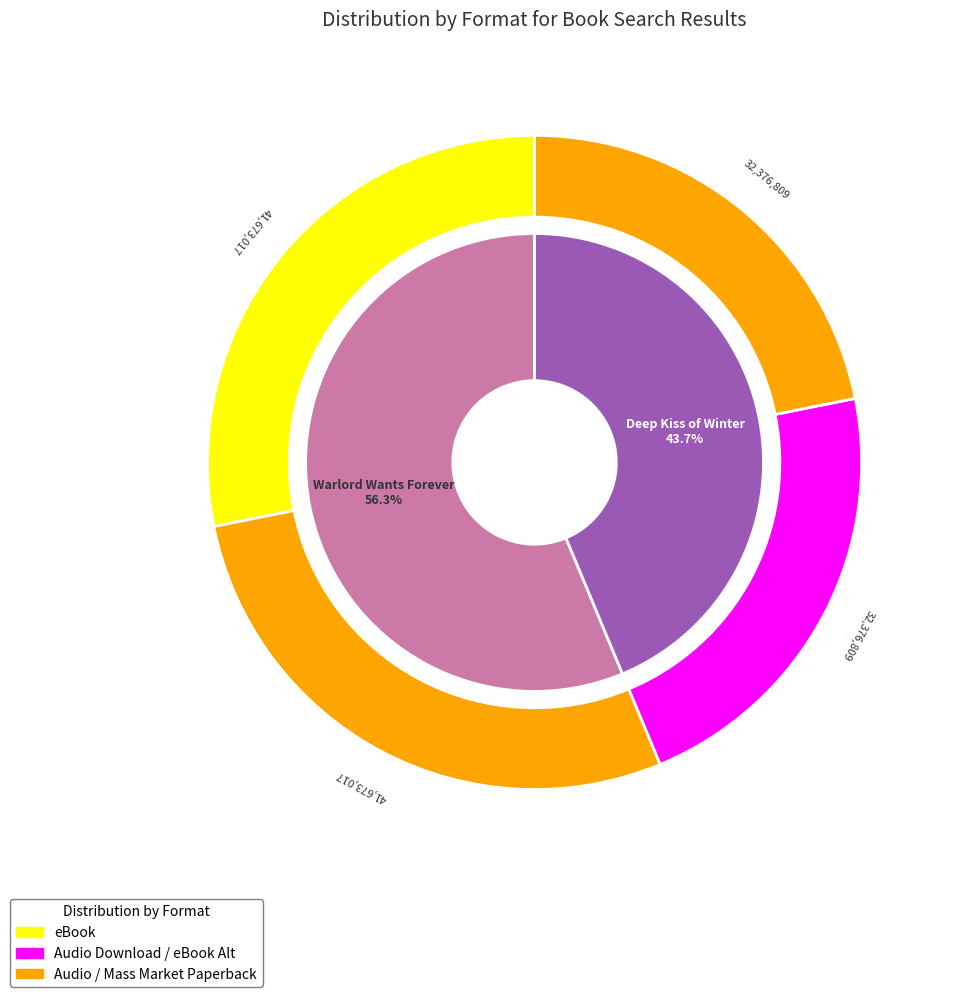

What is the change in value from Warlord Wants Forever to Deep Kiss of Winter?

-18592415